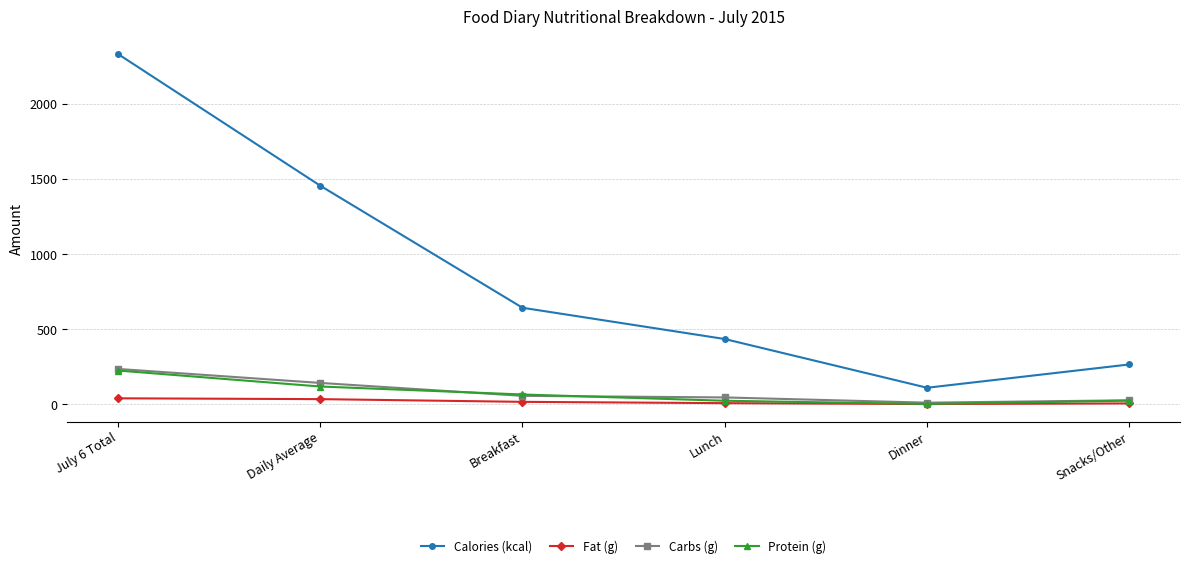

Where is Calories (kcal) nearest to the value 1221?

Daily Average